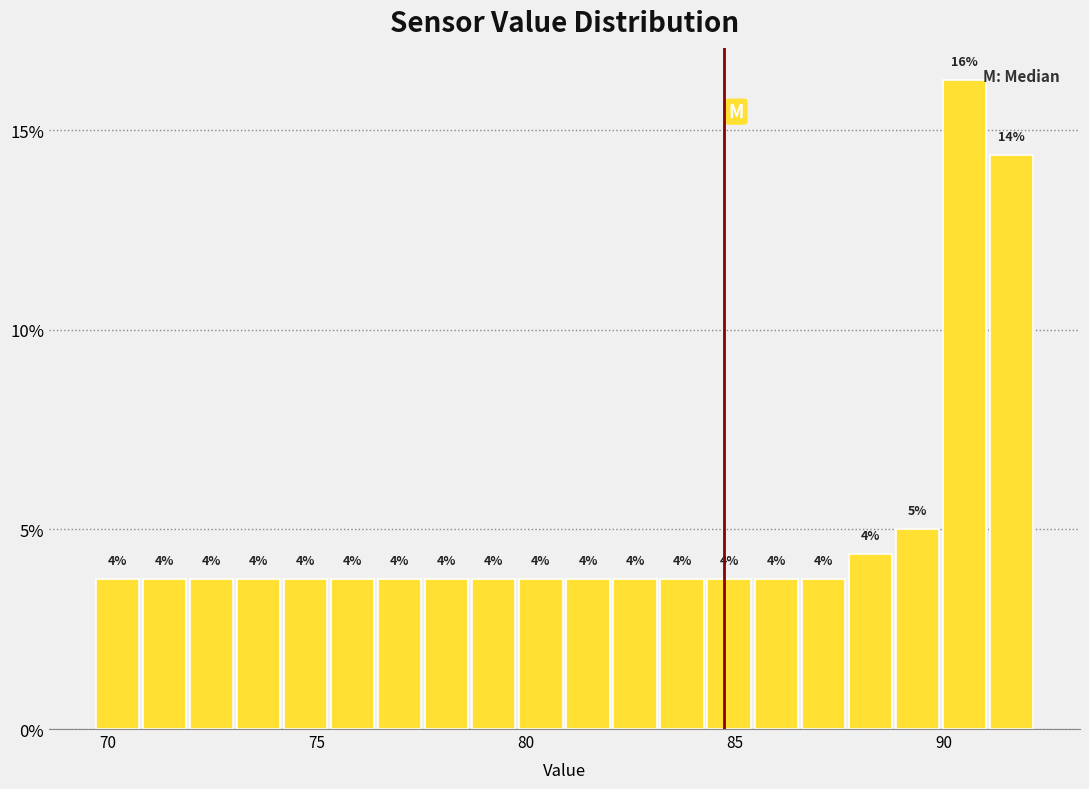

Read against the x-axis, roughly where is the centre of the tallest bar?

90.5